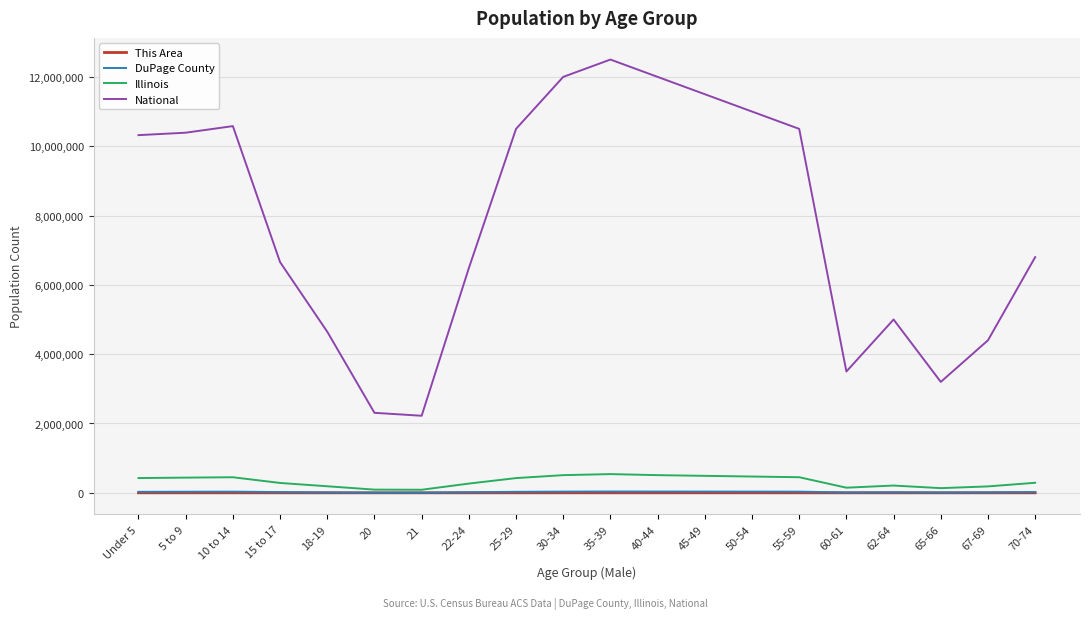

Is the value of Illinois at 35-39 greater than the value of DuPage County at 10 to 14?

Yes